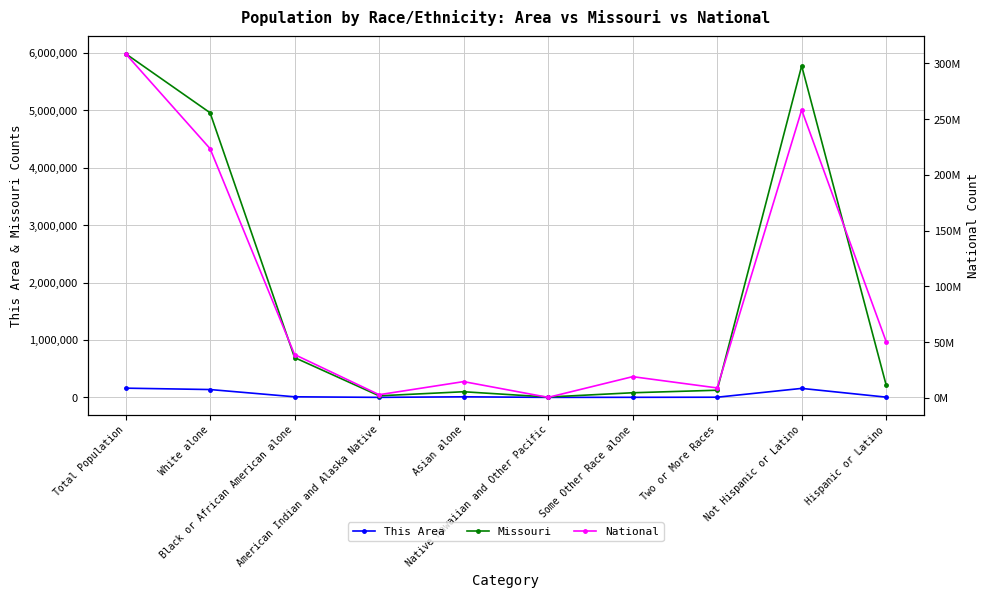

What is the value of the National point at the 4th from the left?

2932248